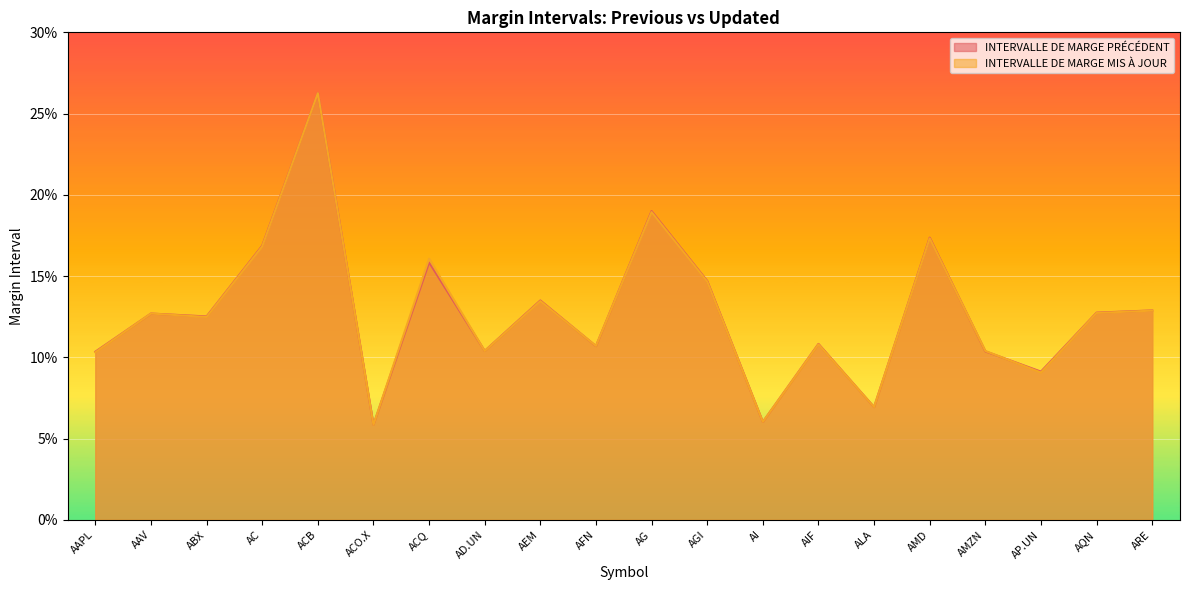

Rank the series by their maximum value, from highest to lowest.

INTERVALLE DE MARGE PRÉCÉDENT, INTERVALLE DE MARGE MIS À JOUR